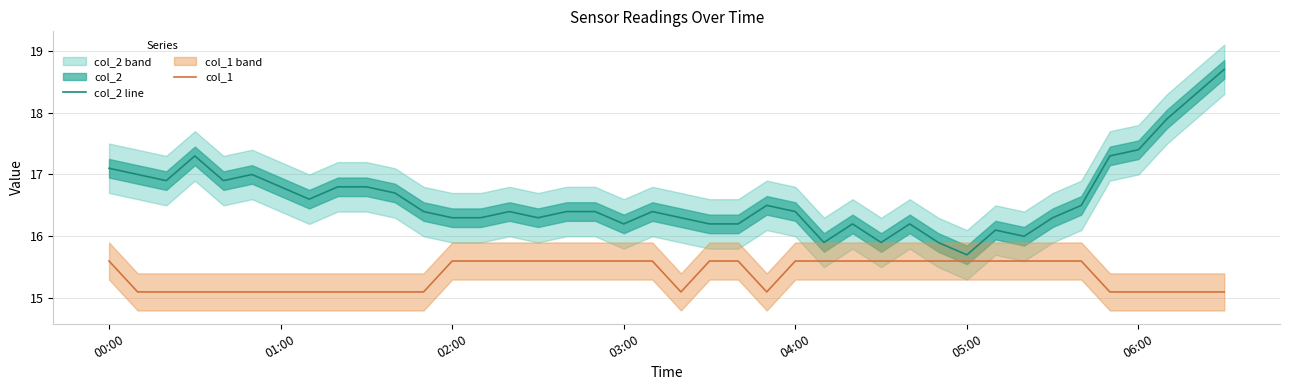

True or false: col_1 has a value of 15.6 at 00:00.

True